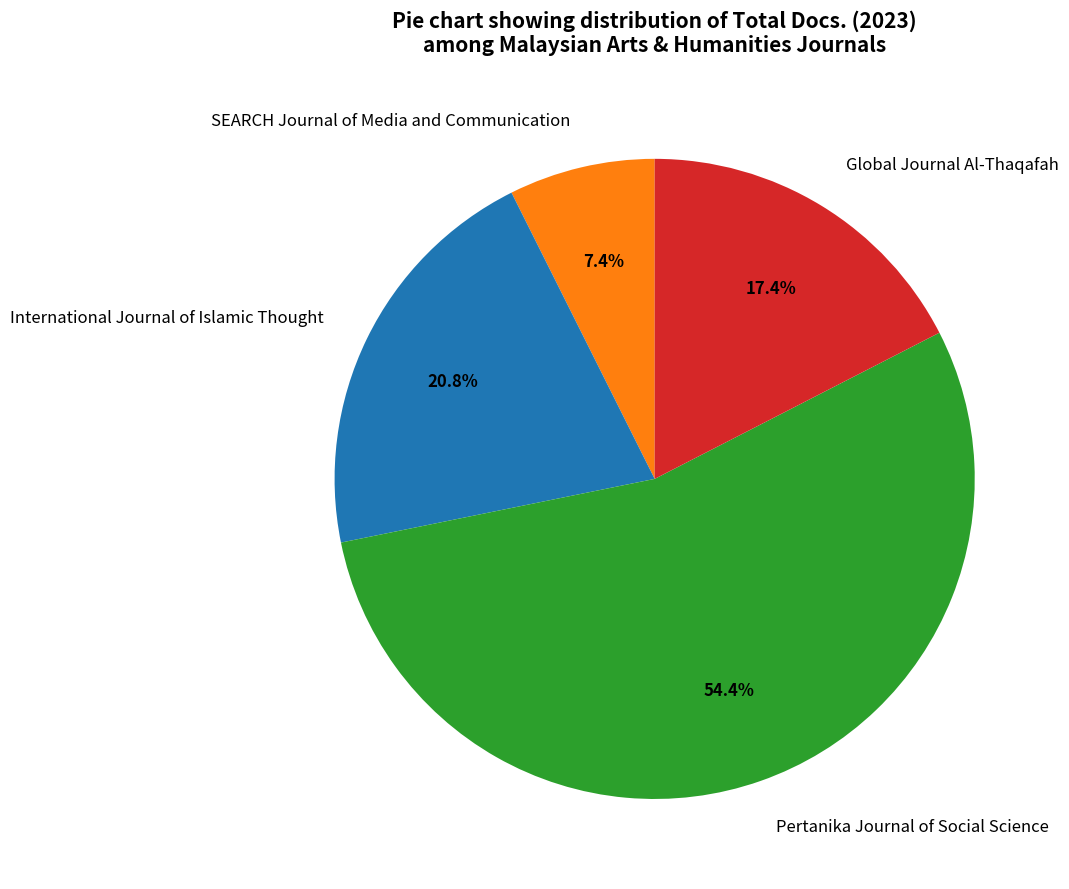

Between International Journal of Islamic Thought and SEARCH Journal of Media and Communication, which is larger?

International Journal of Islamic Thought